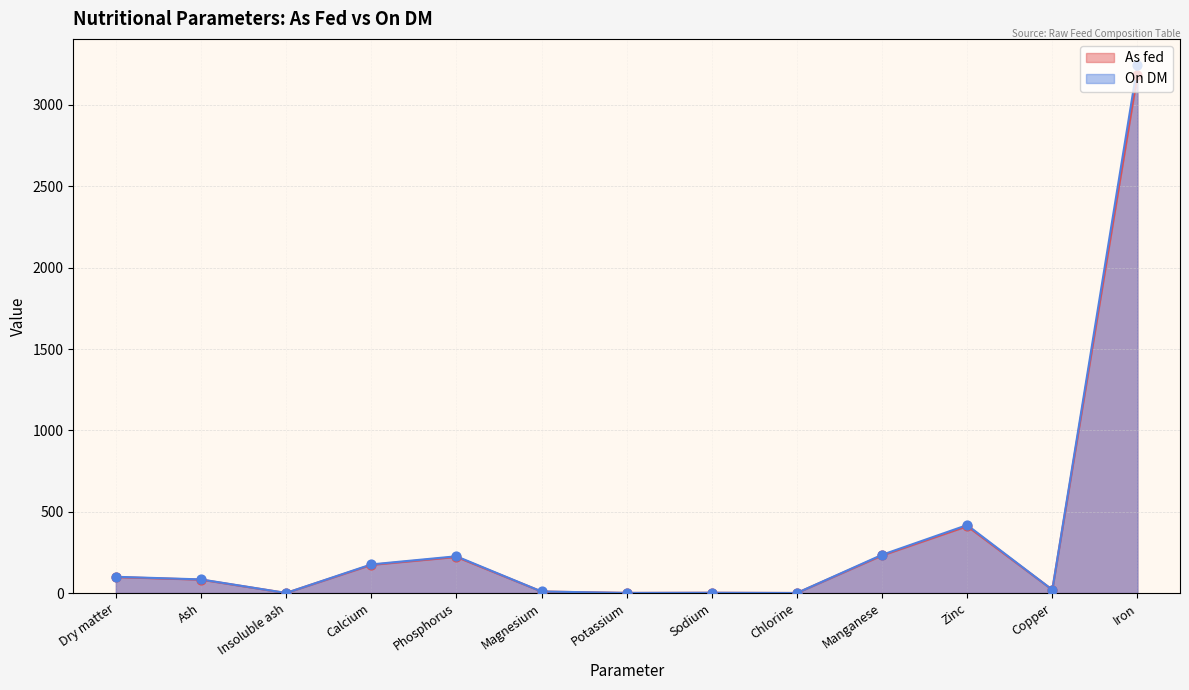

At how many categories does at least one series exceed 2914?

1